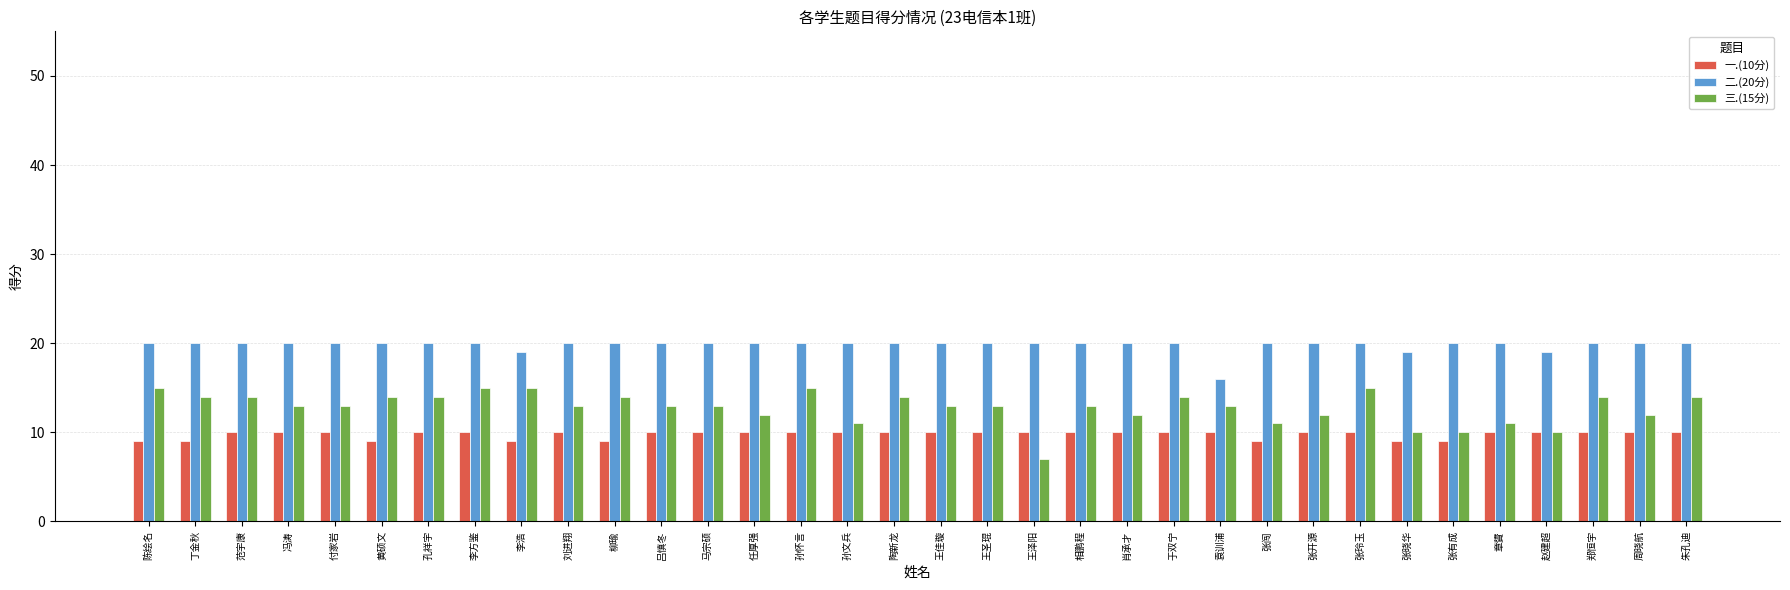

What is the difference between the second highest and minimum values in the 二.(20分) series?

4